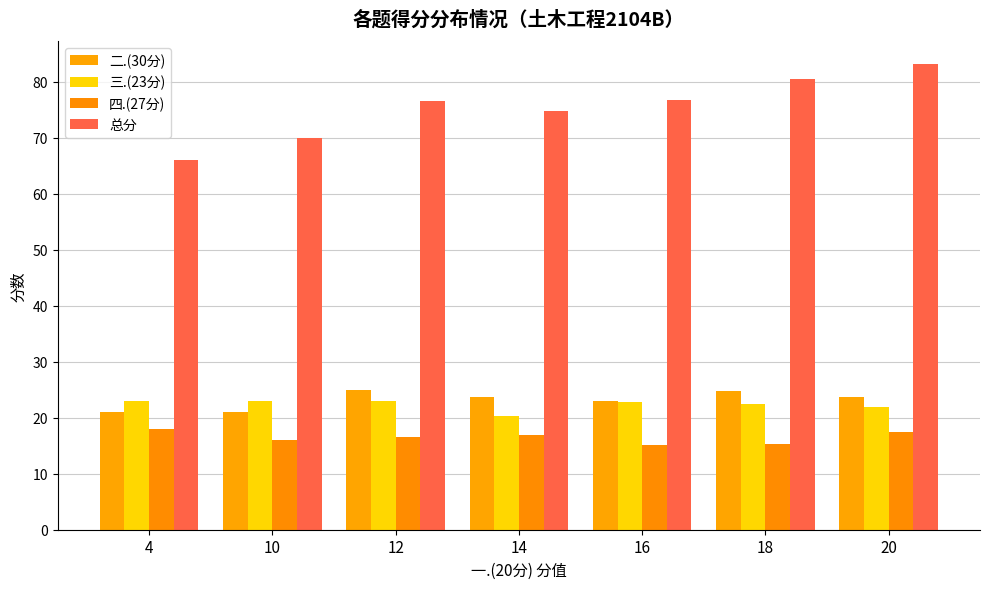

What is the average value of the 总分 series?

75.4